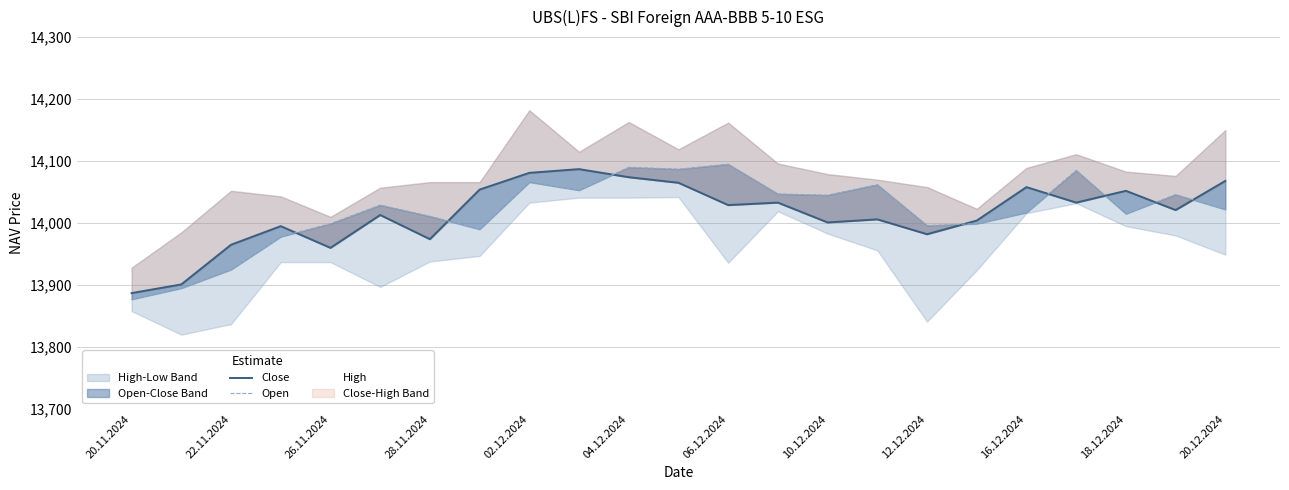

True or false: Close has more than 0 points higher than both neighbors.

True